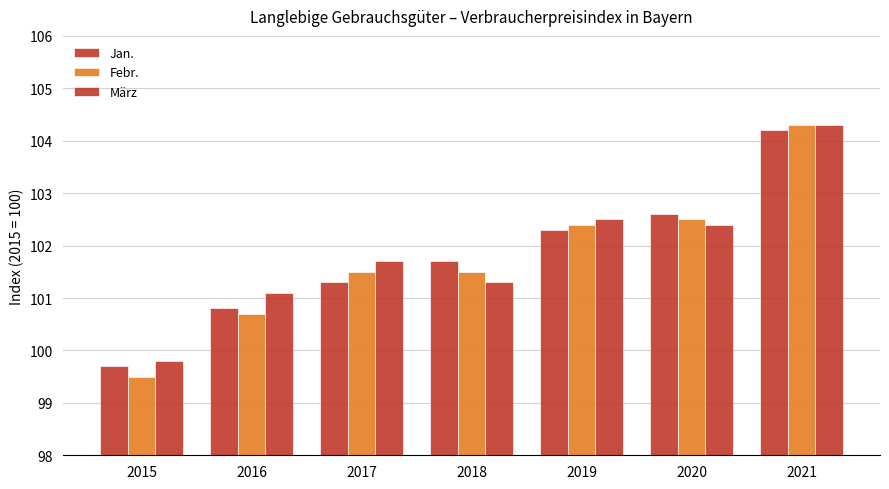

Are the bars grouped side by side (vs. stacked)?

Yes